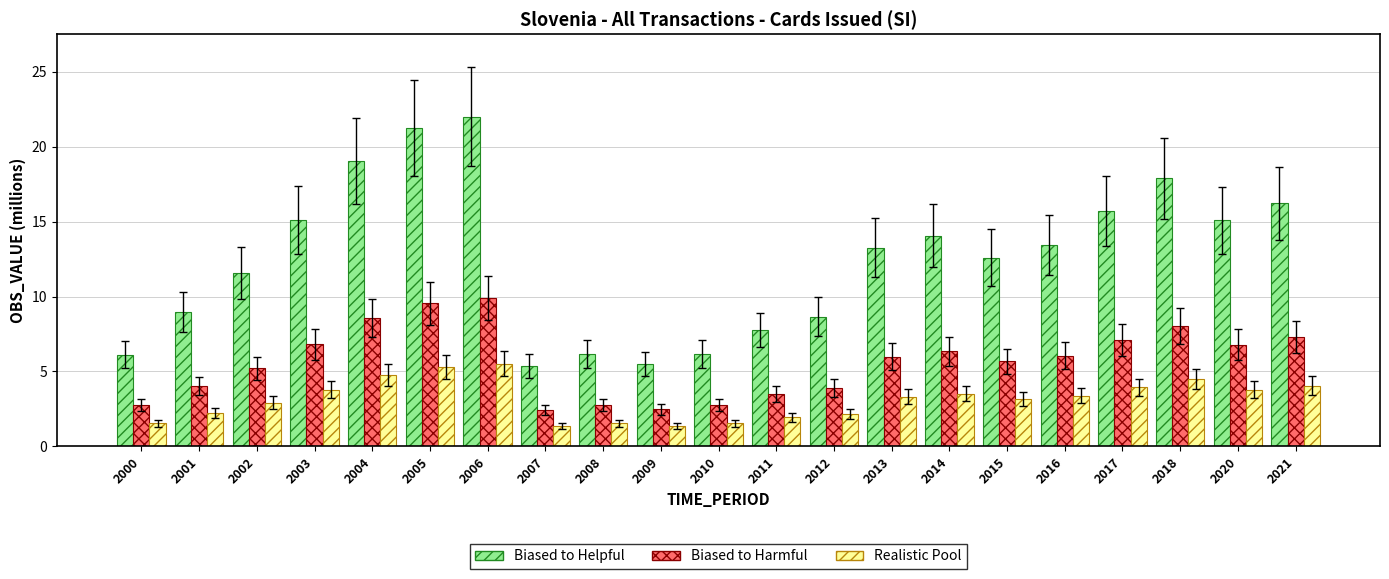

What is the value of the Realistic Pool bar at the 17th from the left?

3.4